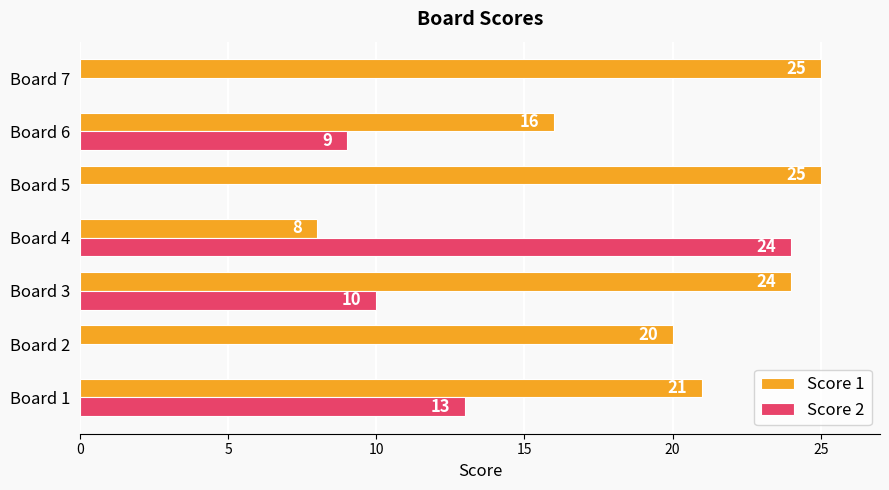

Between Board 4 and Board 7, which series saw the biggest shift?

Score 2